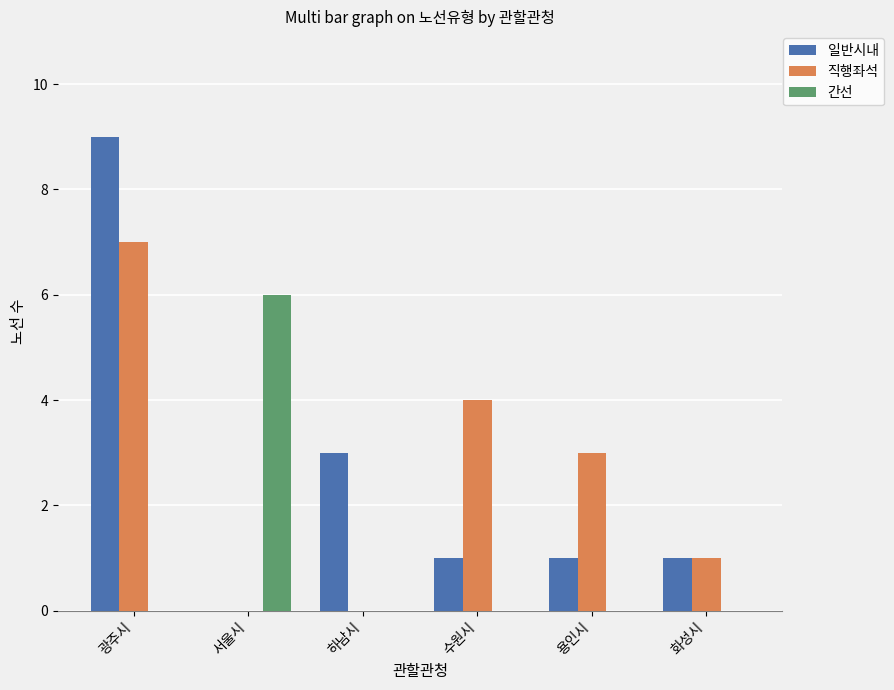

Is it true that 일반시내 equals 1 at 화성시?

True